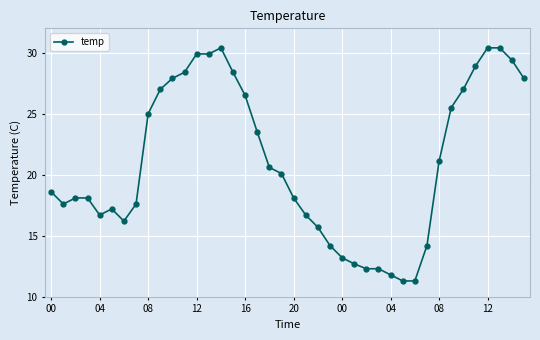

What is the smallest value displayed?

11.3